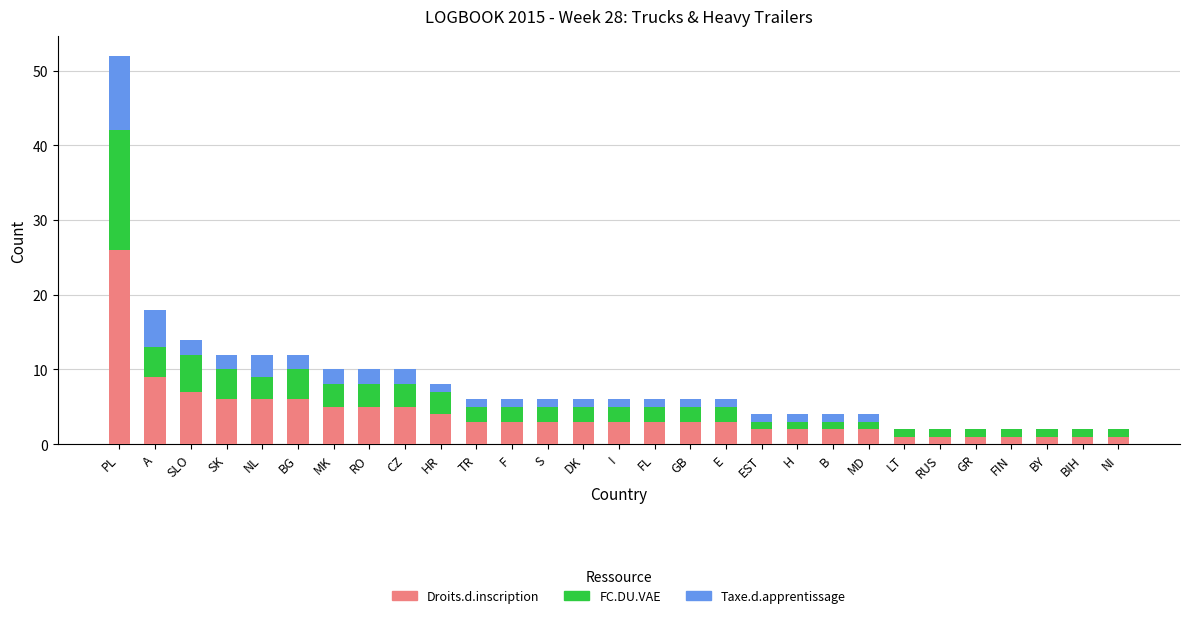

What is the total value across all series at A?

18